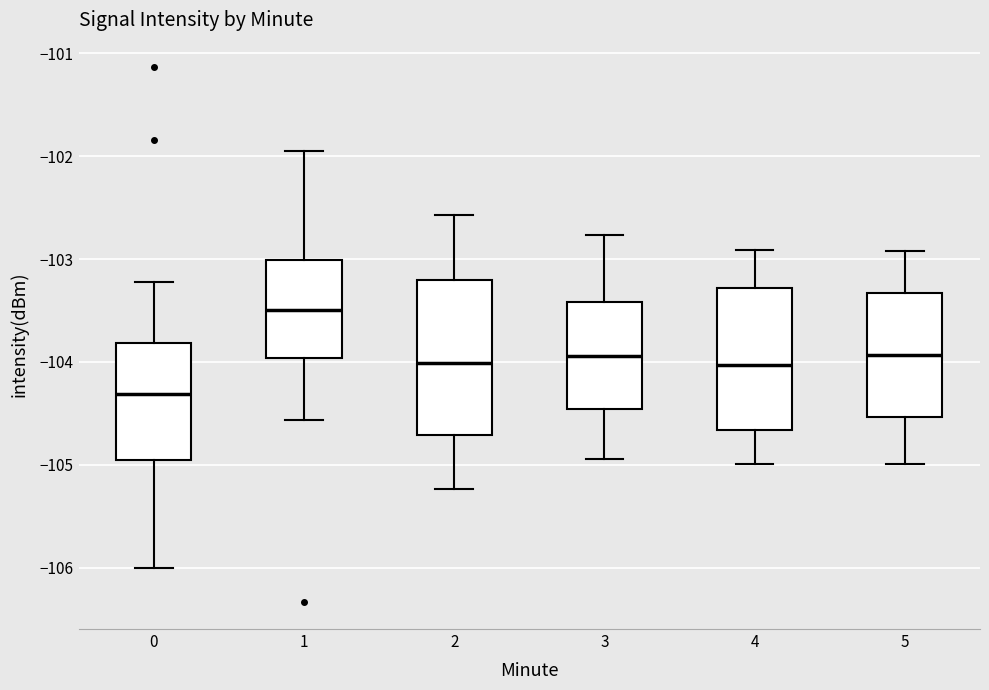

Which box's median line is the lowest?

0